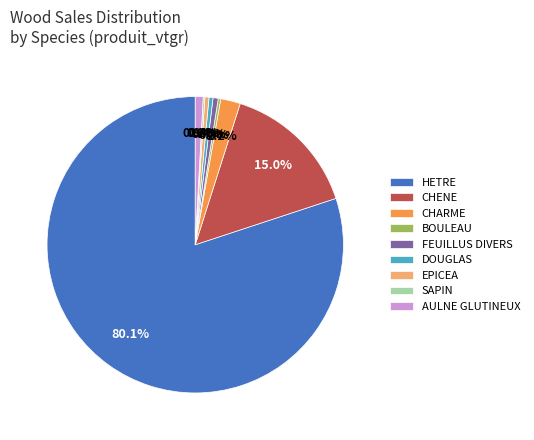

Between CHARME and AULNE GLUTINEUX, which is larger?

CHARME